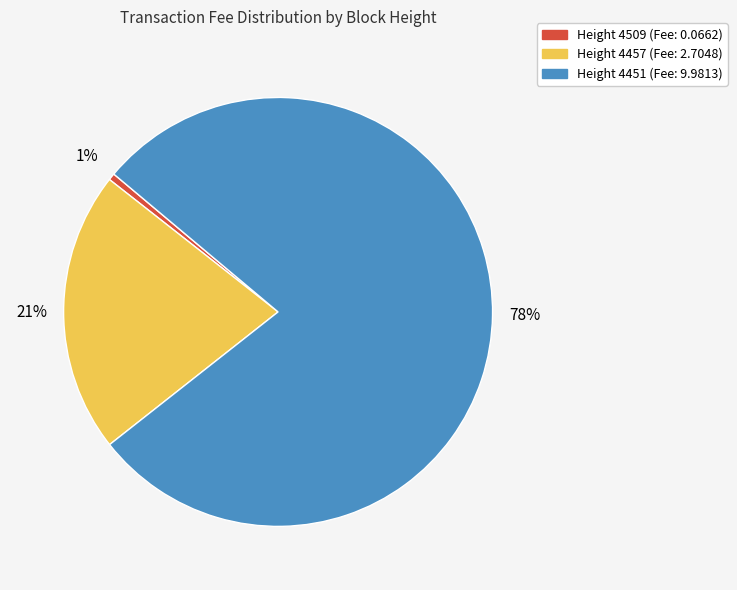

To the nearest percent, what is the average slice percentage?

33%